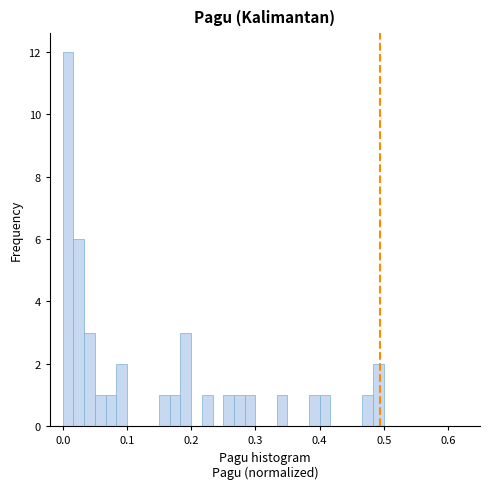

Around what value on the x-axis is the tallest bar? Give the approximate position of its centre, as read against the axis.

0.01